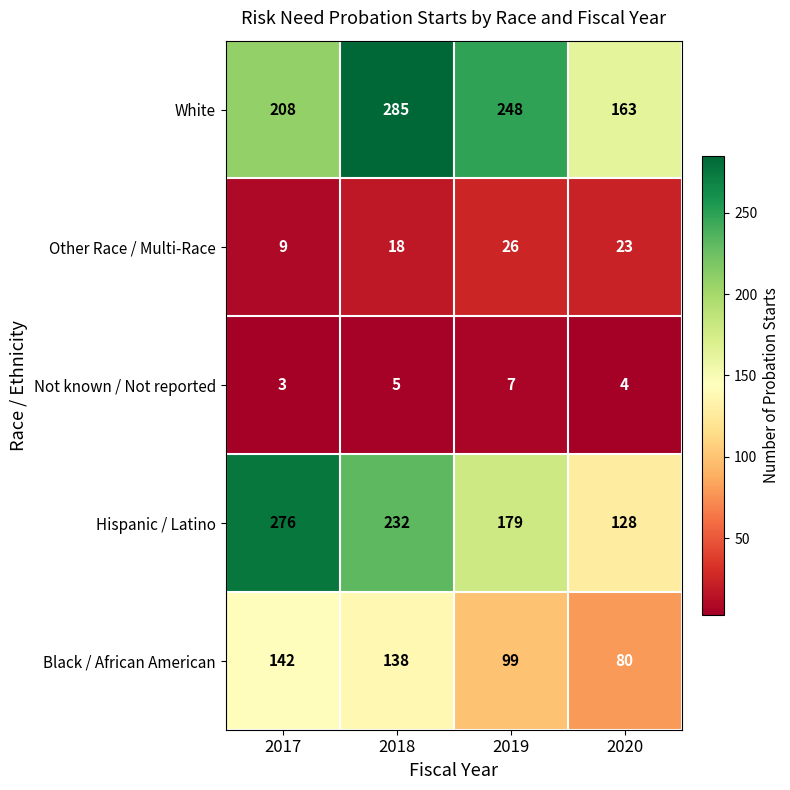

Reading right to left, what are all the values shown in this chart?

White: 2020=163	2019=248	2018=285	2017=208
Other Race / Multi-Race: 2020=23	2019=26	2018=18	2017=9
Not known / Not reported: 2020=4	2019=7	2018=5	2017=3
Hispanic / Latino: 2020=128	2019=179	2018=232	2017=276
Black / African American: 2020=80	2019=99	2018=138	2017=142